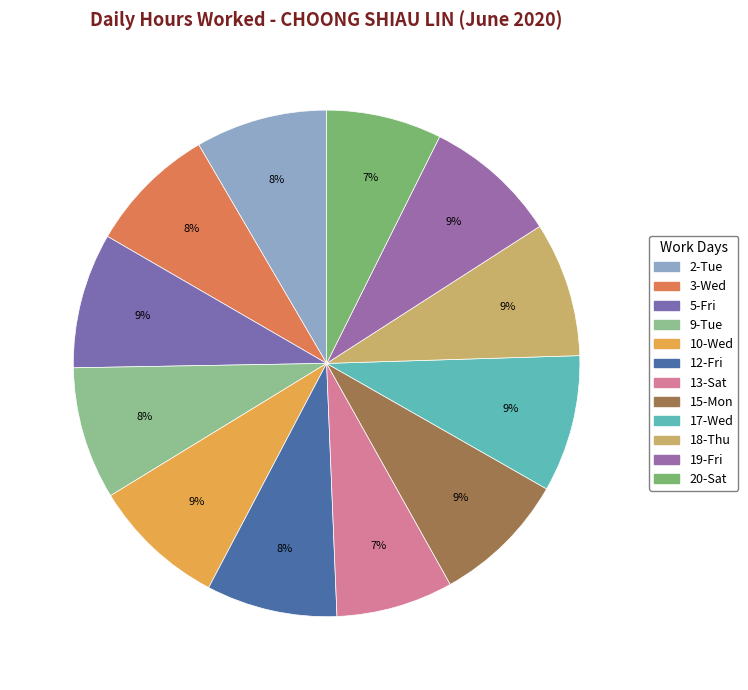

Count the number of slices in the pie.

12